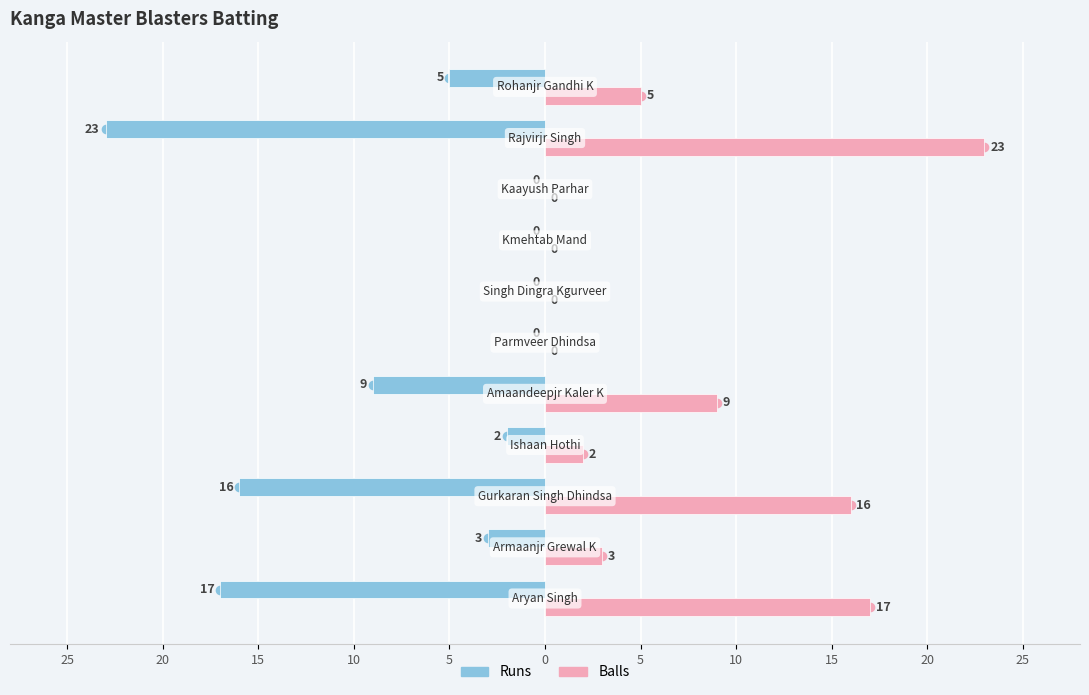

What are all the series names shown in the legend?

Runs, Balls